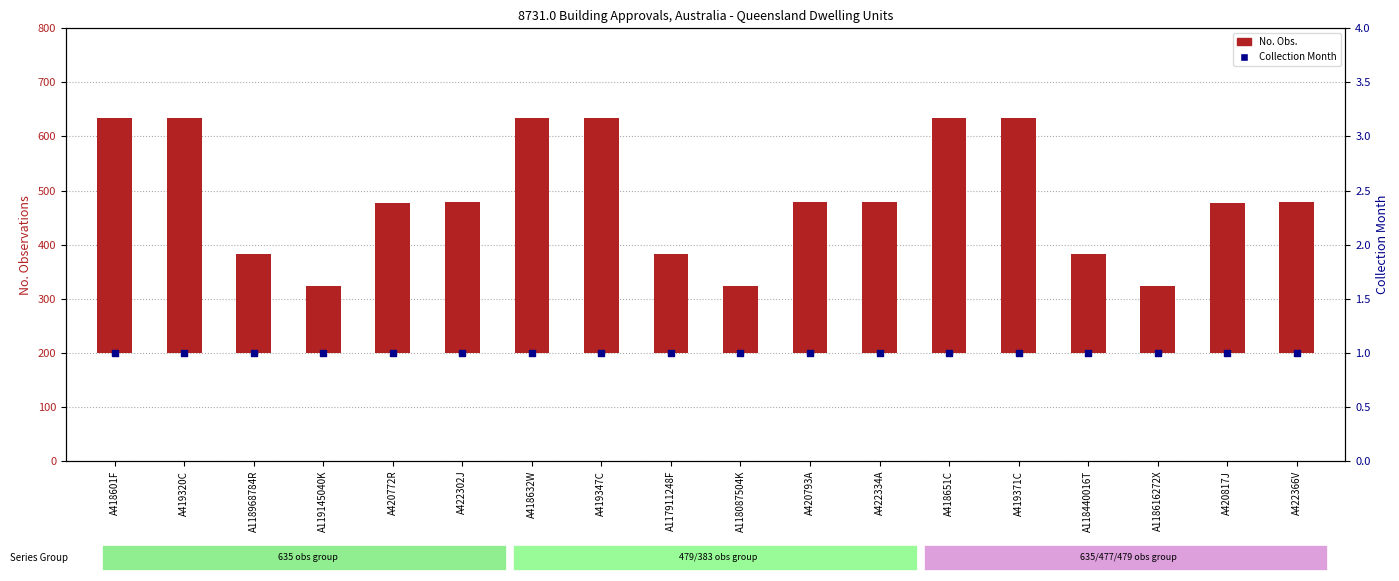

Which series has the largest total across all categories?

No. Obs.